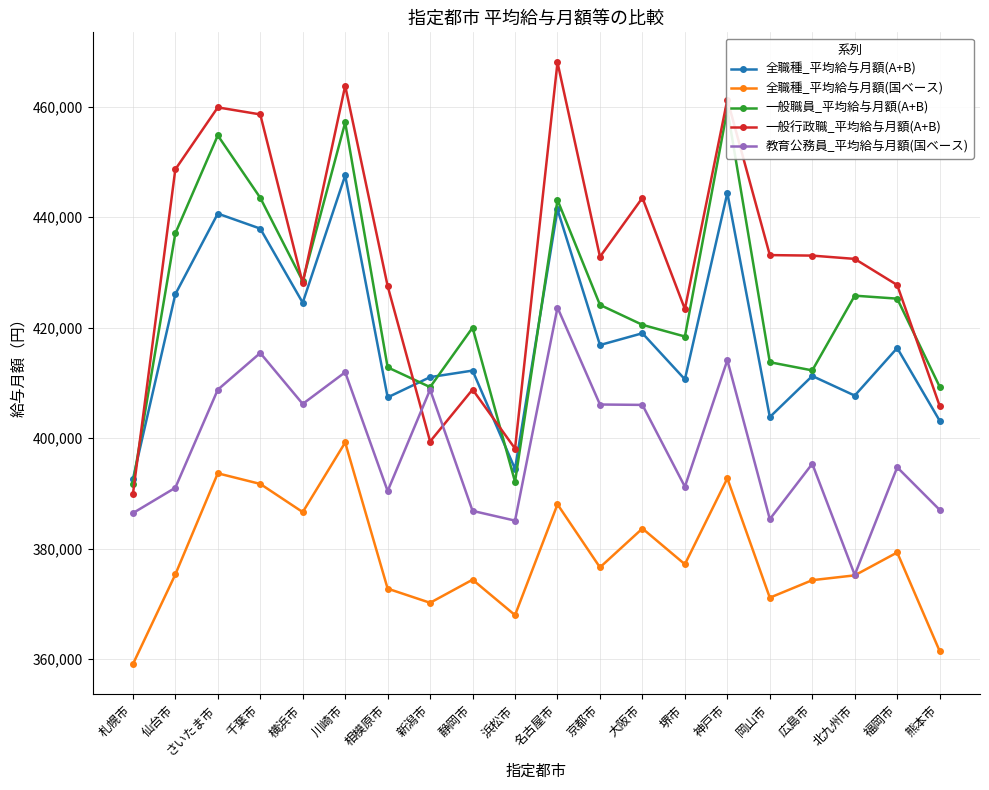

In 一般行政職_平均給与月額(A+B), how many points are lower than both neighbors (excluding endpoints)?

5